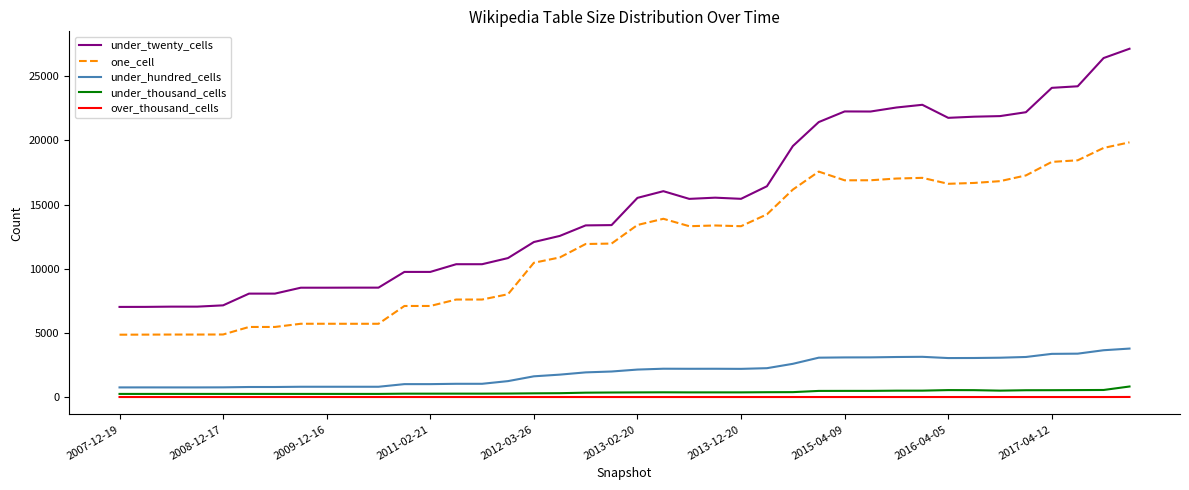

Which series has the largest range (max minus min)?

under_twenty_cells